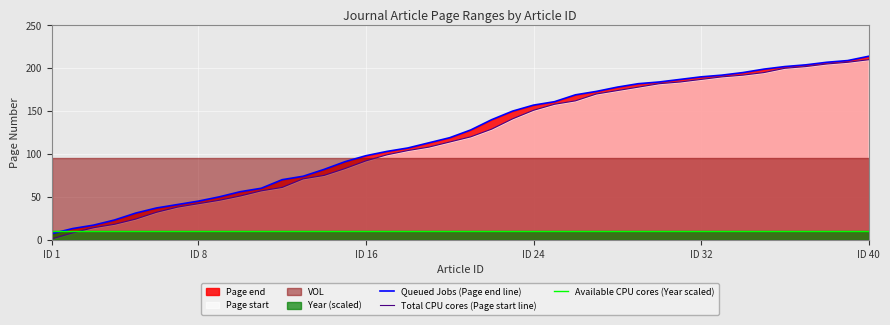

How many lines are shown in the chart?

3